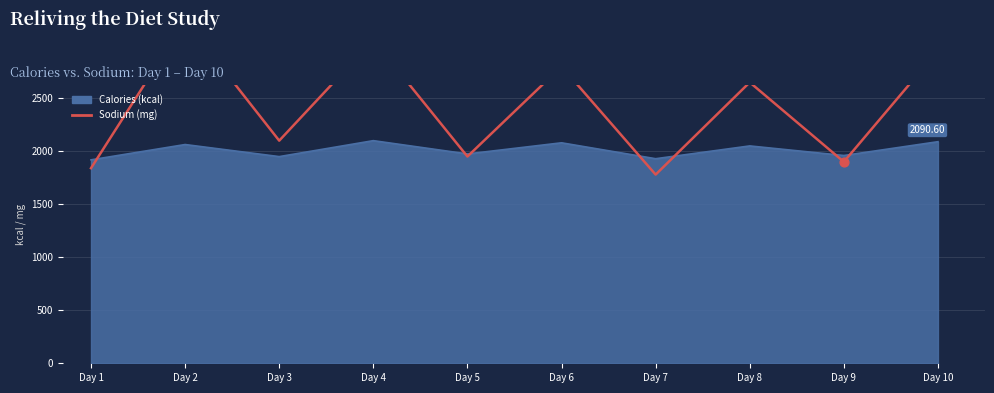

Approximately how many times larger is the value at Day 9 compared to Day 5?

1.0